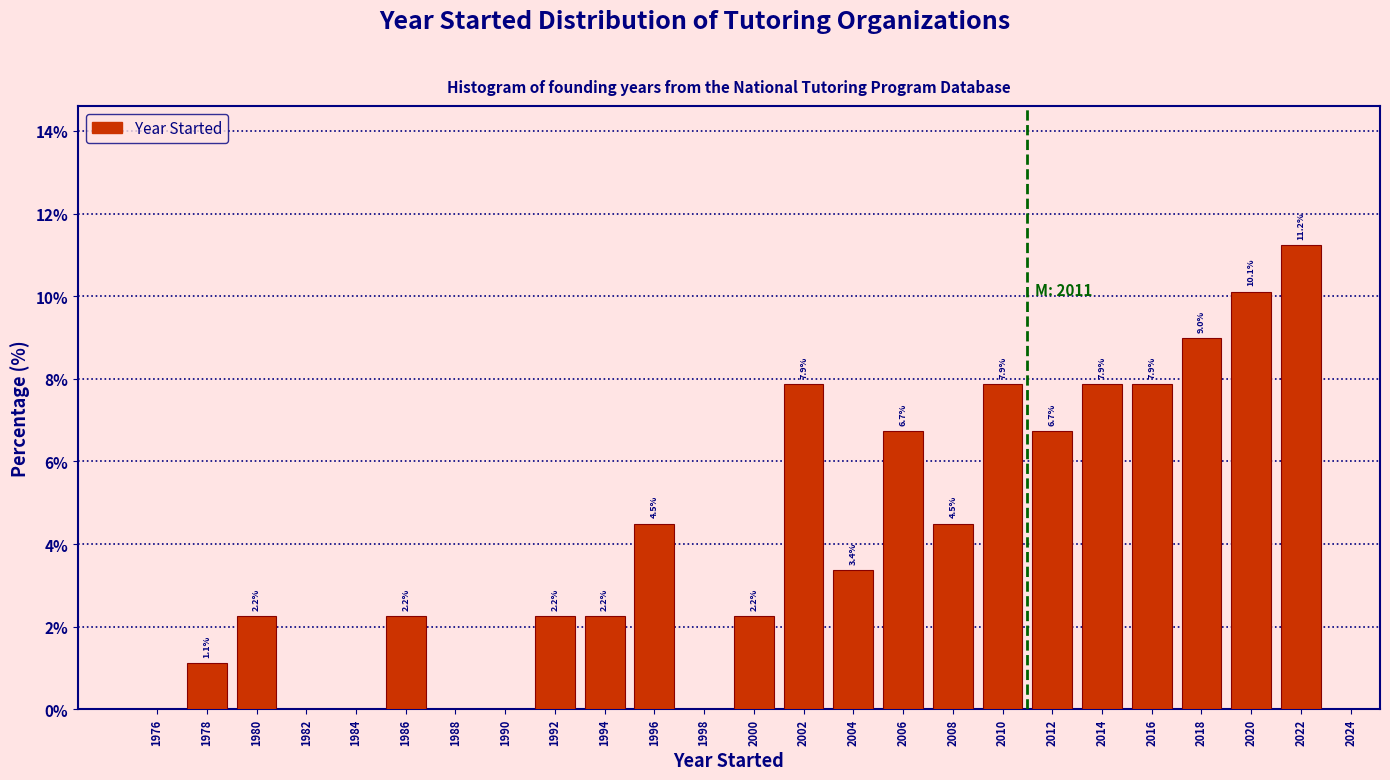

Which range on the x-axis has the tallest bar?

2021 to 2023